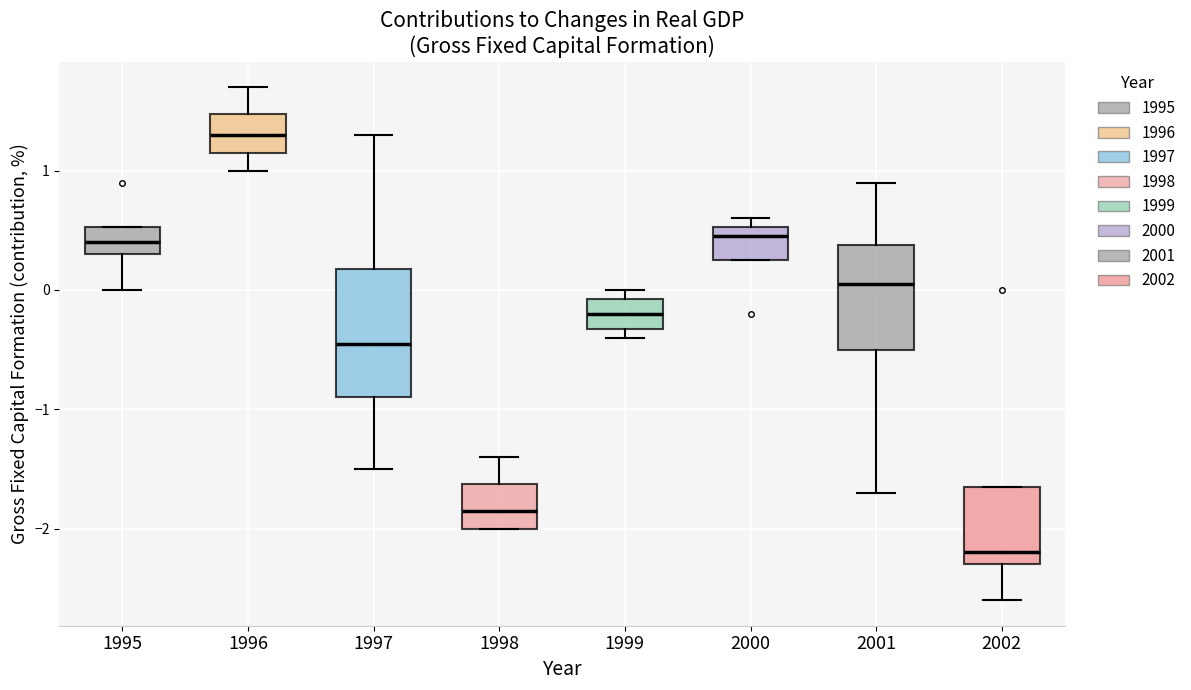

Reading left to right, read every box against the y-axis: the position of its median line, the range the box covers, and the ends of its whiskers. The values are not printed on the chart, so give them approximately, as read against the axis.

1995: median 0.4, box 0.3 to 0.5, whiskers 0.0 to 0.5
1996: median 1.3, box 1.2 to 1.5, whiskers 1.0 to 1.7
1997: median -0.4, box -0.9 to 0.2, whiskers -1.5 to 1.3
1998: median -1.8, box -2.0 to -1.6, whiskers -2.0 to -1.4
1999: median -0.2, box -0.3 to -0.1, whiskers -0.4 to 0.0
2000: median 0.5 (just below the box's upper edge), box 0.3 to 0.5, whiskers 0.3 to 0.6
2001: median 0.1, box -0.5 to 0.4, whiskers -1.7 to 0.9
2002: median -2.2, box -2.3 to -1.6, whiskers -2.6 to -1.6